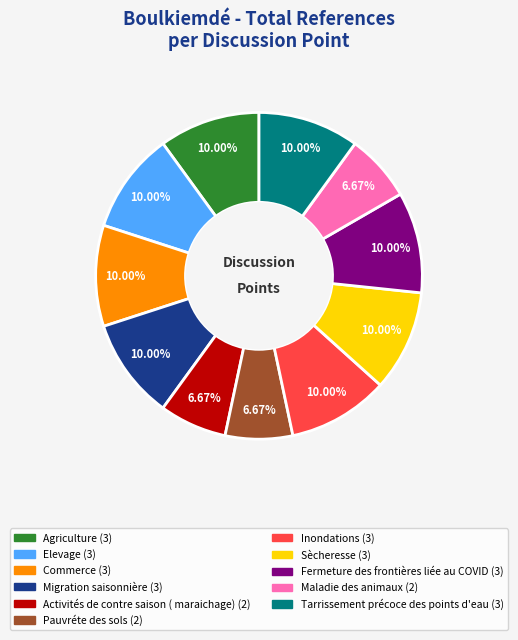

To the nearest percent, what percentage of the pie is Agriculture?

10%